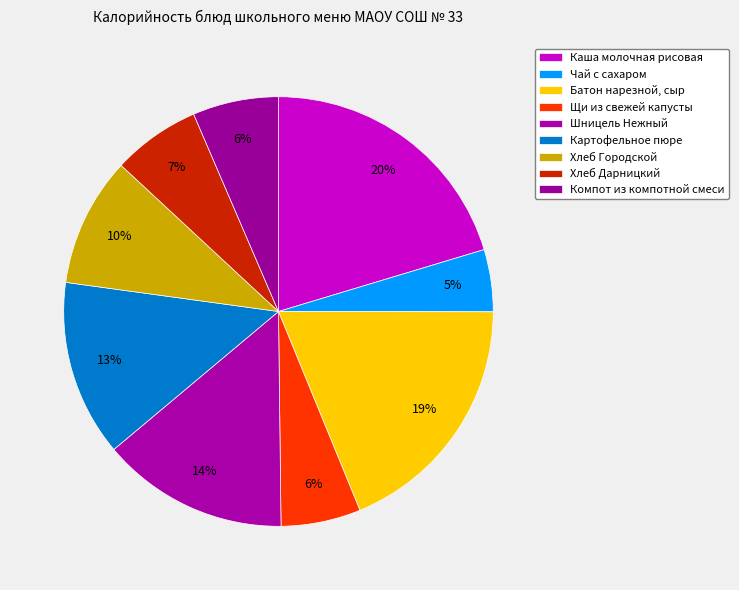

What is the change in value from Картофельное пюре to Компот из компотной смеси?

-87.3